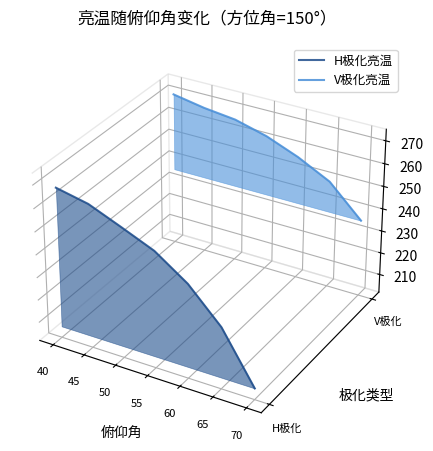

True or false: V极化亮温 and H极化亮温 cross at least once.

False